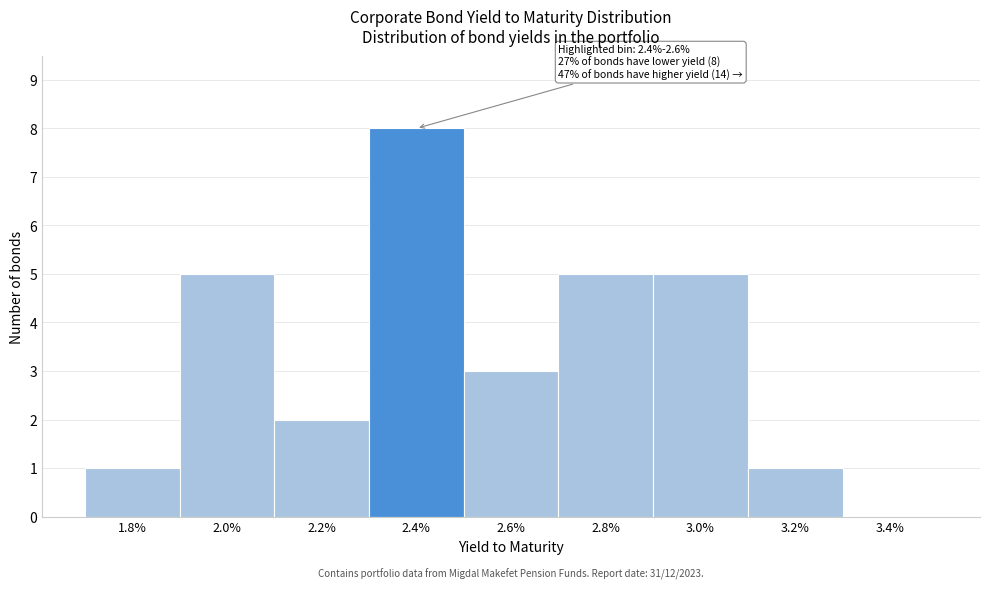

Reading right to left, transcribe all the data shown in this chart.

3.4%=0	3.2%=1	3.0%=5	2.8%=5	2.6%=3	2.4%=8	2.2%=2	2.0%=5	1.8%=1